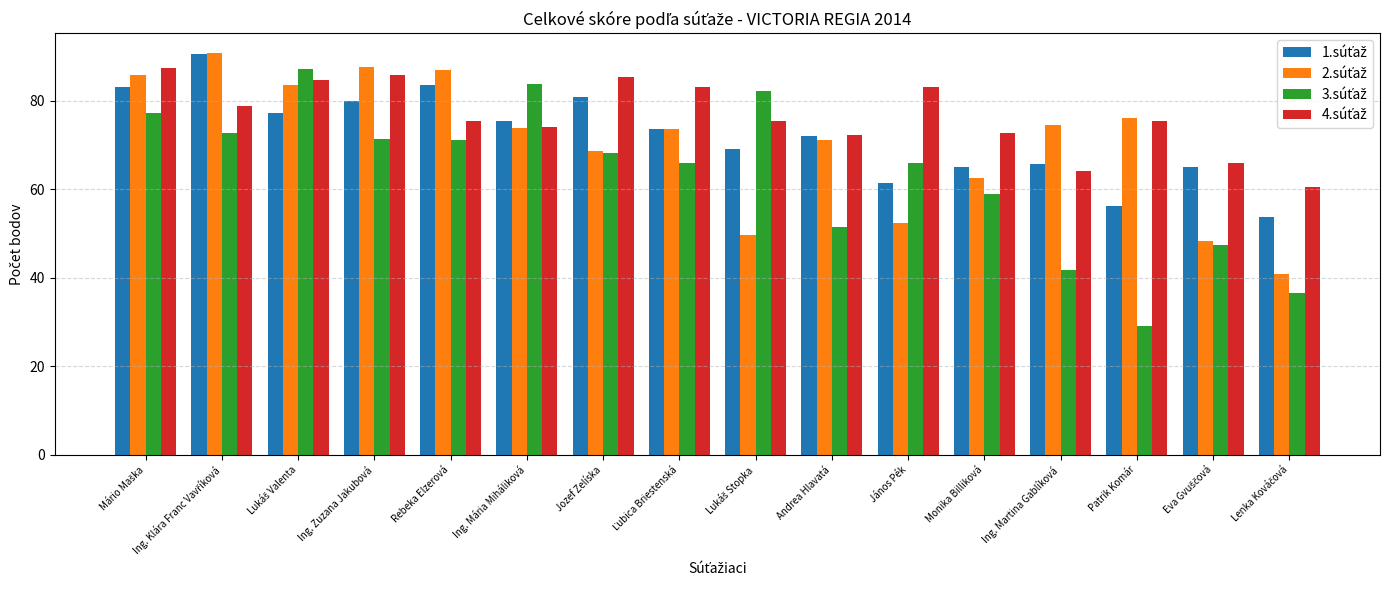

What is the minimum value shown in the chart?

29.1